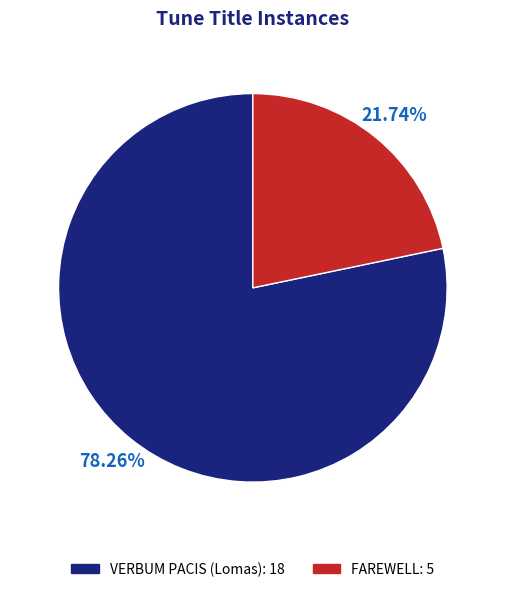

True or false: VERBUM PACIS (Lomas) accounts for 85% of the total.

False